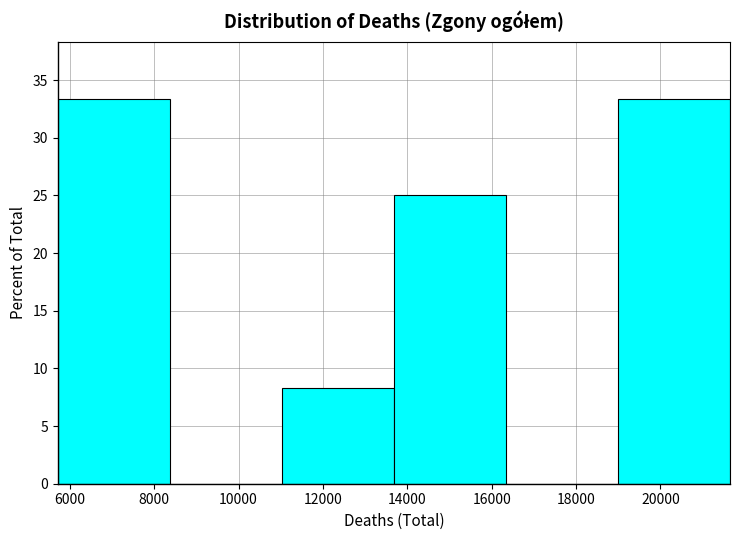

Reading left to right, transcribe this chart: for each bar, give the range it covers on the x-axis and its height. Neither the bar edges nor the heights are printed on the chart, so give them approximately, as read against the axes.

5800 to 8400: 33.5
8400 to 11000: 0
11000 to 13600: 8.5
13600 to 16400: 25.0
16400 to 19000: 0
19000 to 21600: 33.5